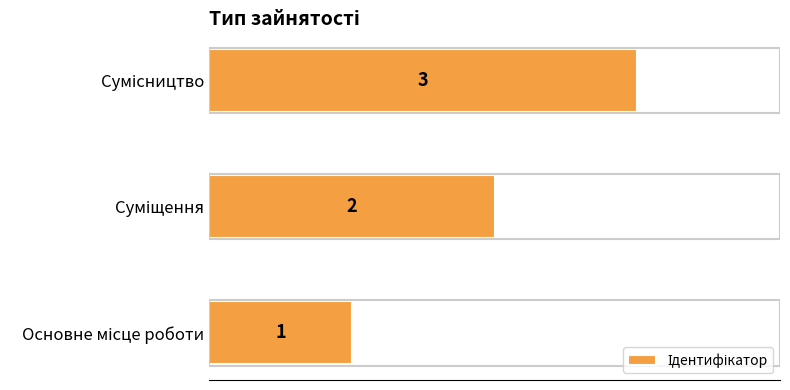

How many series are shown in this chart?

1